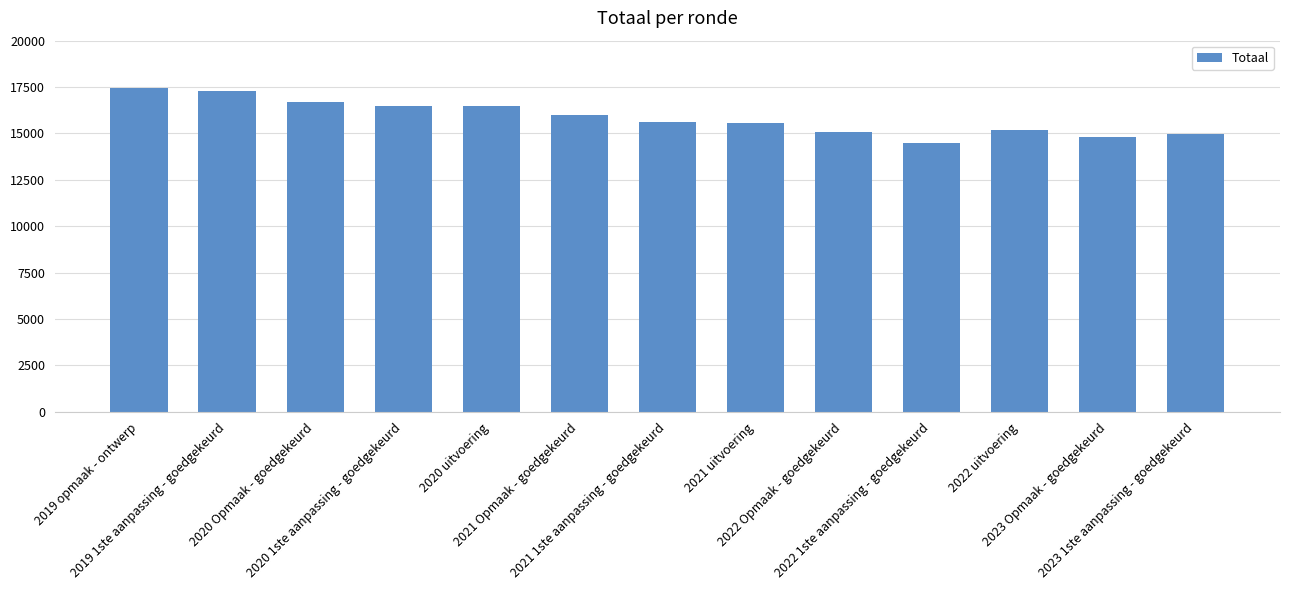

What is the average value?

15854